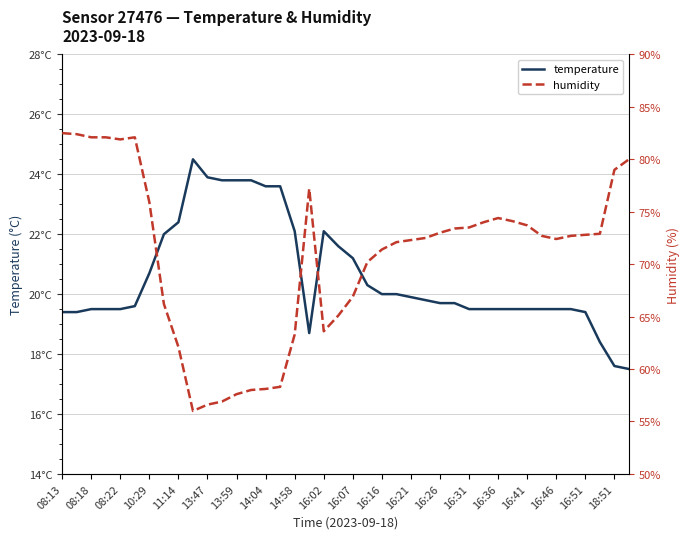

How many categories are shown in the chart?

40